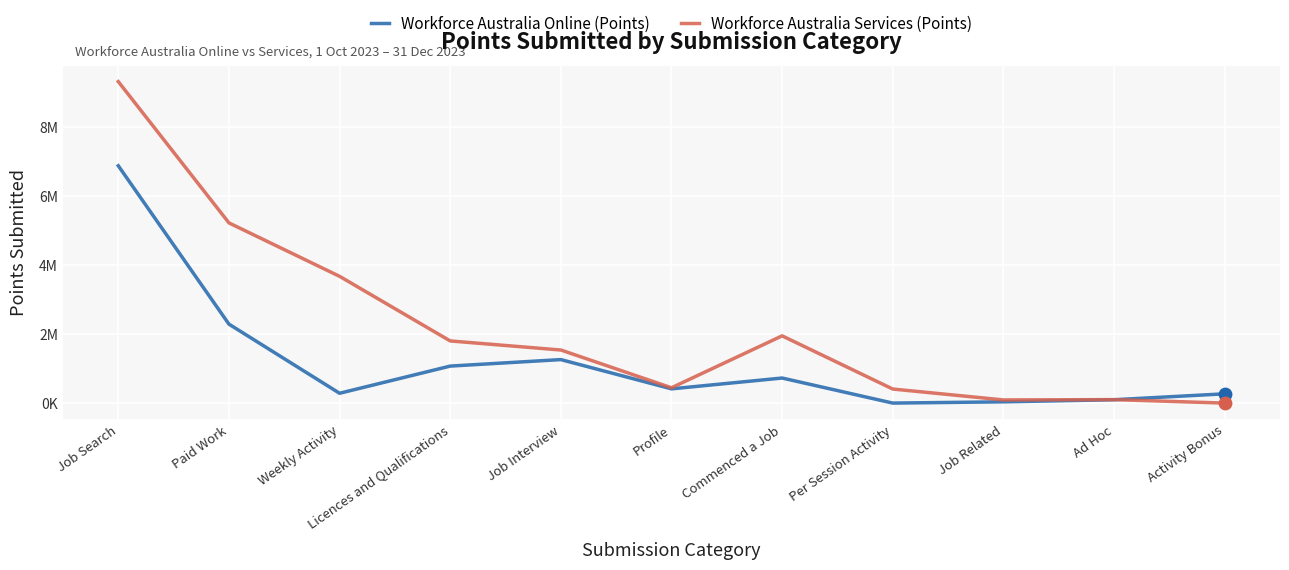

What are all the series names shown in the legend?

Workforce Australia Online (Points), Workforce Australia Services (Points)